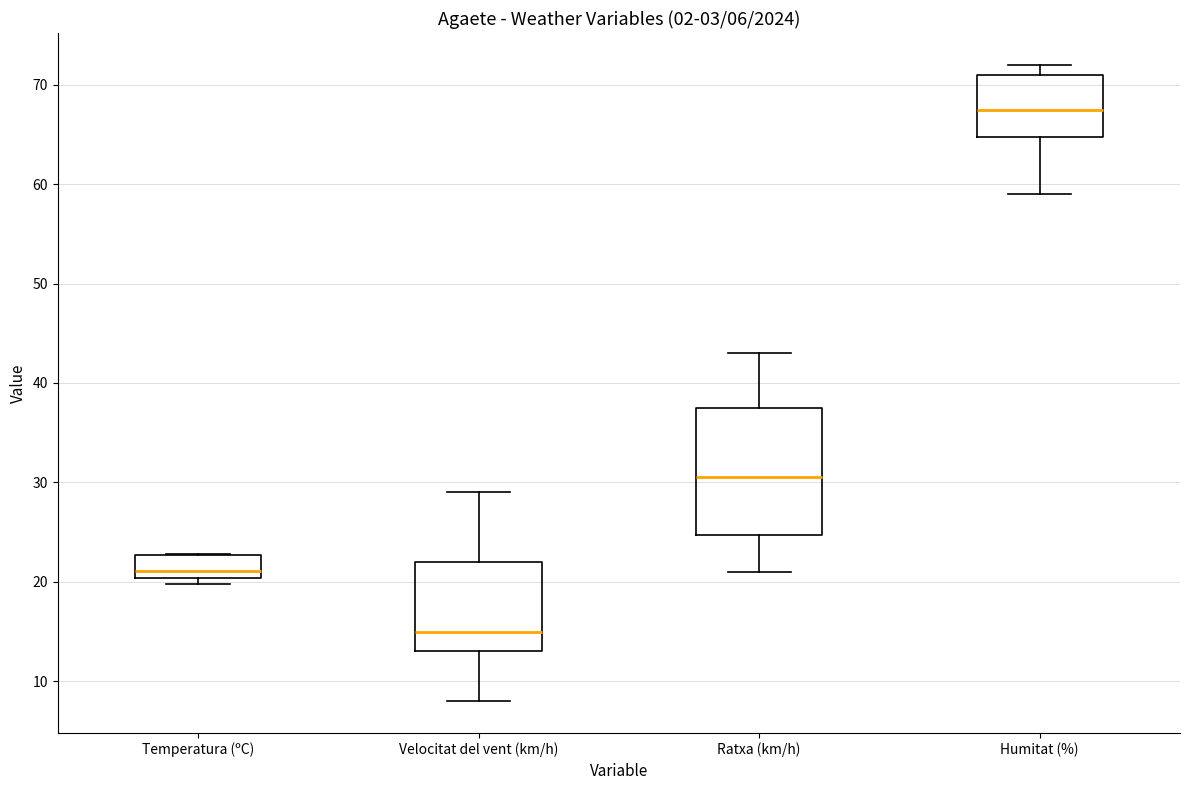

Which box has the highest median line?

Humitat (%)